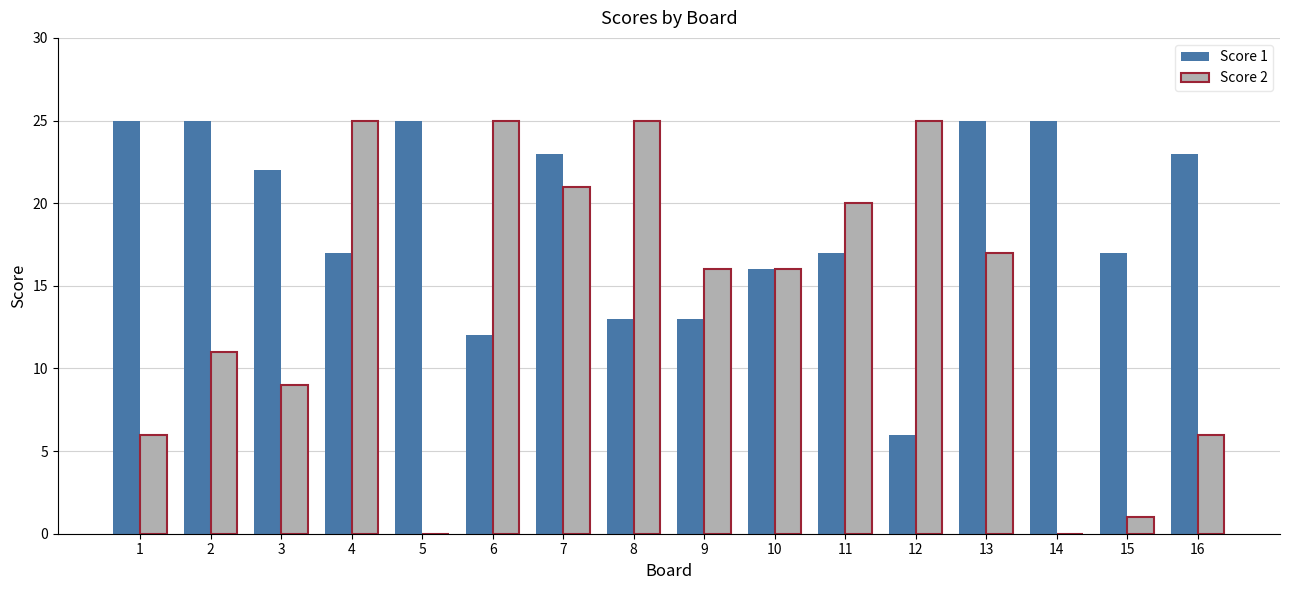

Reading right to left, transcribe all the data shown in this chart.

Score 1: 23	17	25	25	6	17	16	13	13	23	12	25	17	22	25	25
Score 2: 6	1	0	17	25	20	16	16	25	21	25	0	25	9	11	6